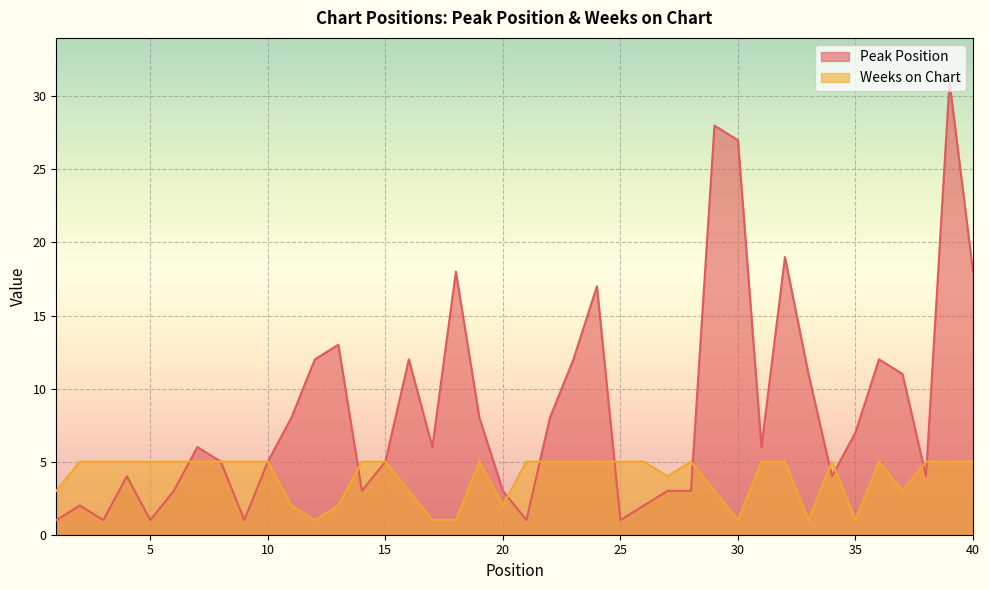

What is the sum of the Weeks on Chart values at 30 and 8?

6